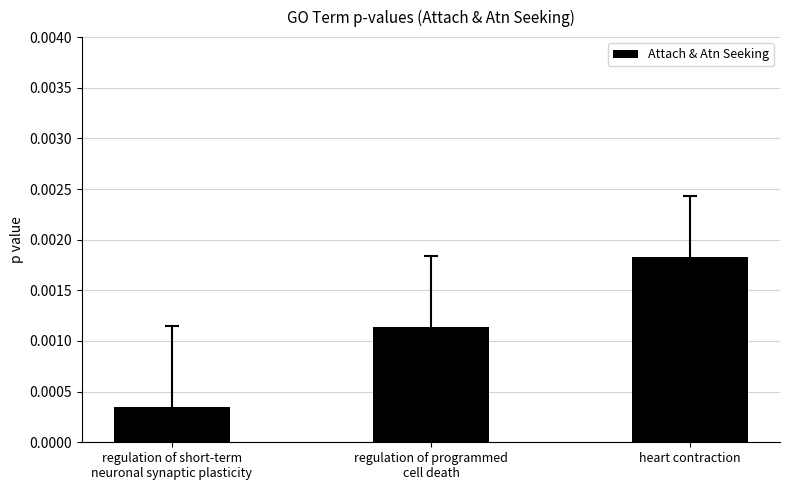

How many categories are shown in the chart?

3